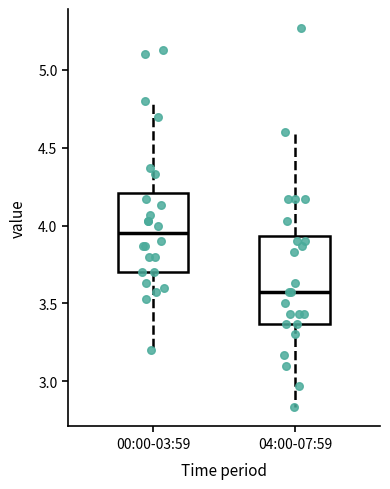

Reading left to right, transcribe this box plot: for each box, give where its median line is, the range the box spans, and where its two whiskers end, as read against the y-axis. The values are not printed on the chart, so give them approximately, as read against the axis.

00:00-03:59: median 3.95, box 3.70 to 4.20, whiskers 3.20 to 4.80
04:00-07:59: median 3.55, box 3.35 to 3.95, whiskers 2.85 to 4.60